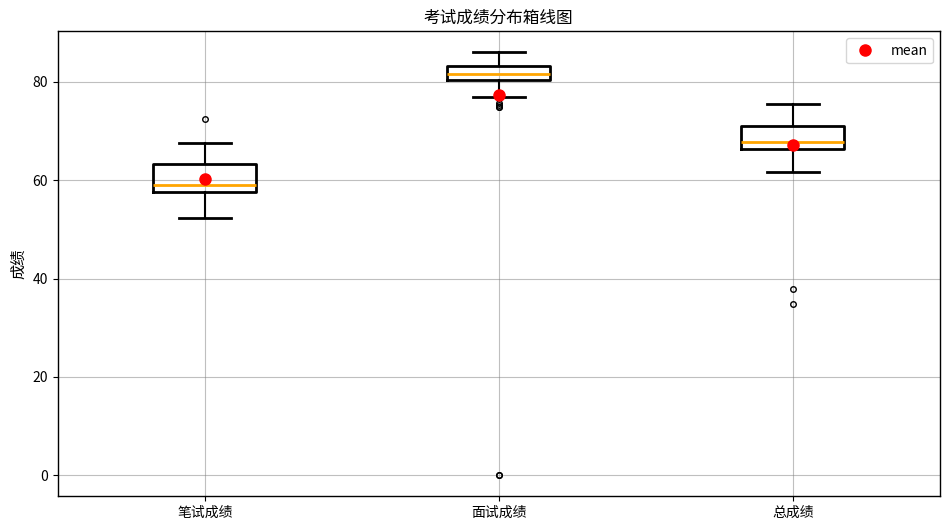

Which box has the highest median line?

面试成绩